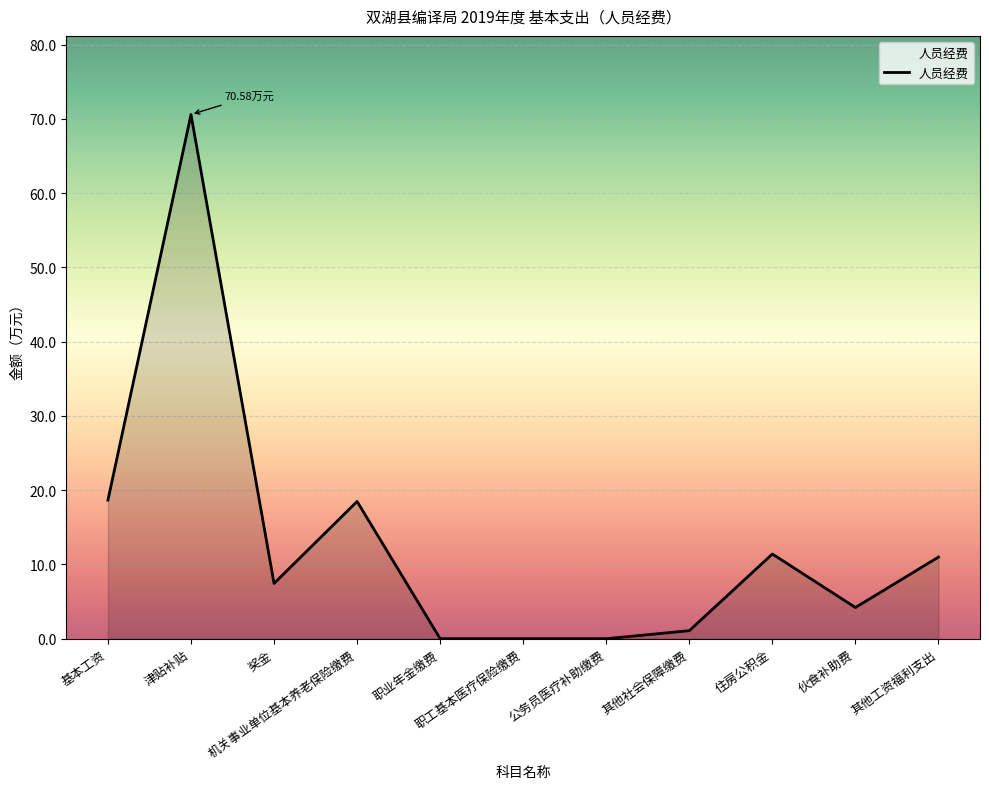

What is the change in value from 公务员医疗补助缴费 to 其他社会保障缴费?

+1.1